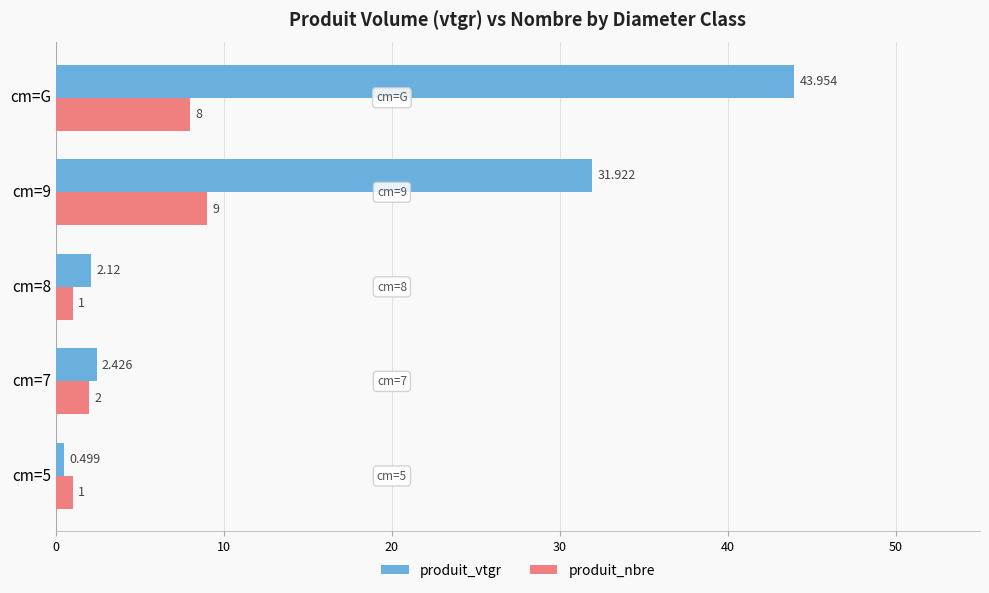

Is the value of produit_vtgr at cm=5 greater than the value of produit_nbre at cm=9?

No